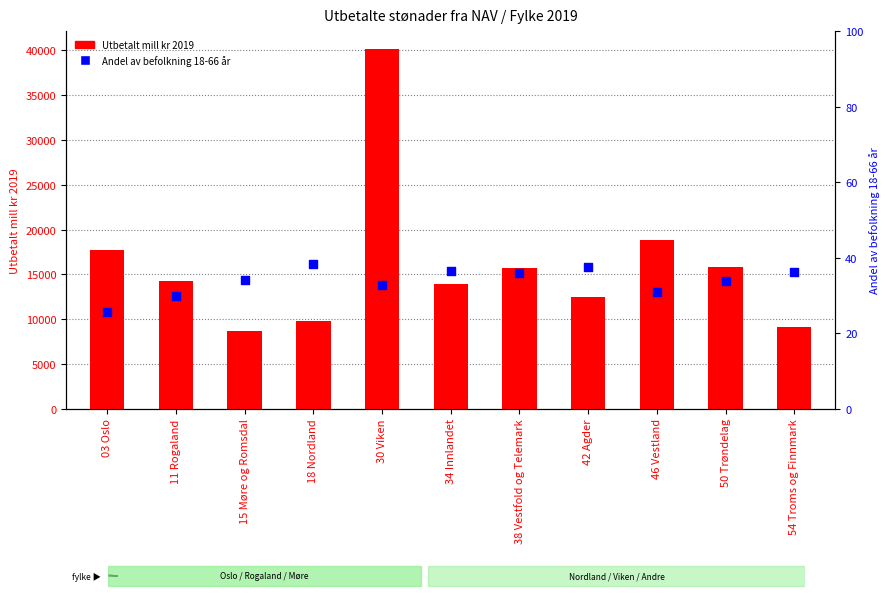

Which series contains the highest Y value?

Utbetalt mill kr 2019